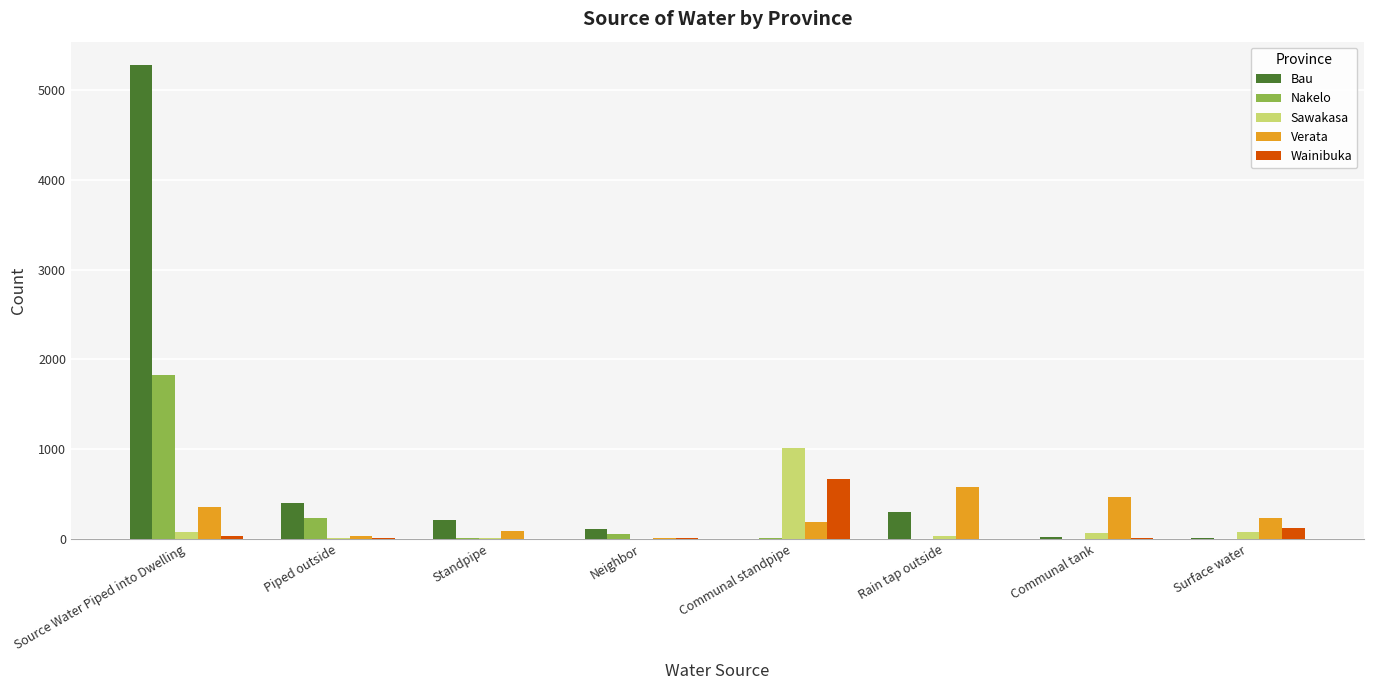

What is the greatest value displayed?

5279